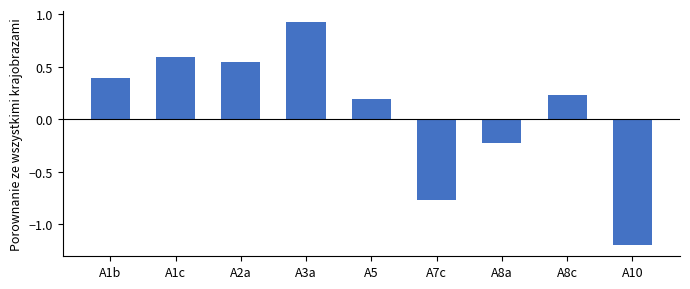

What is the change in value from A1b to A10?

-1.6